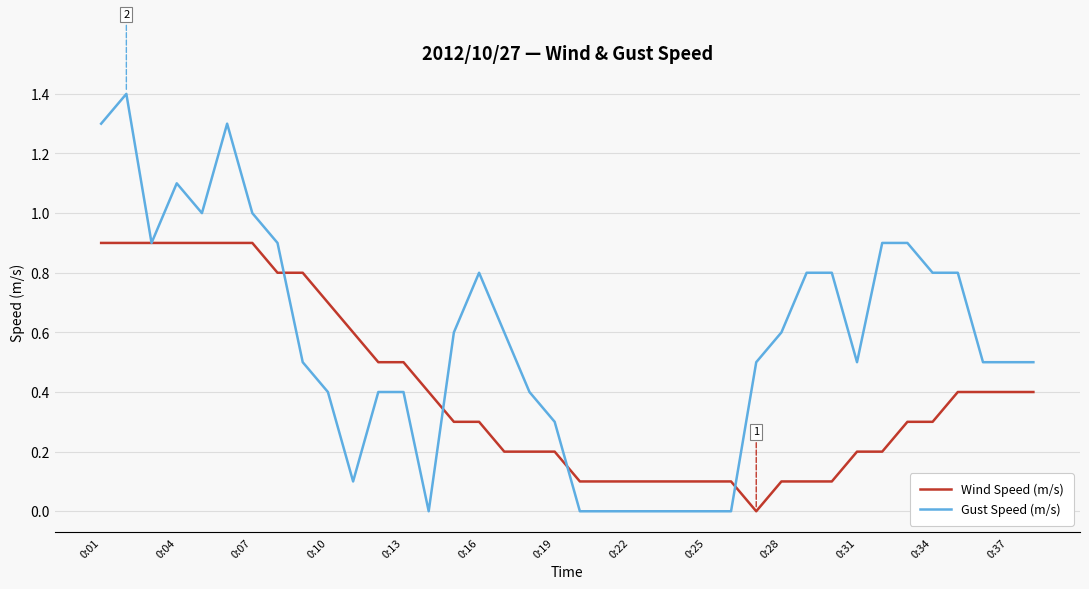

Which series has the largest total across all categories?

Gust Speed (m/s)